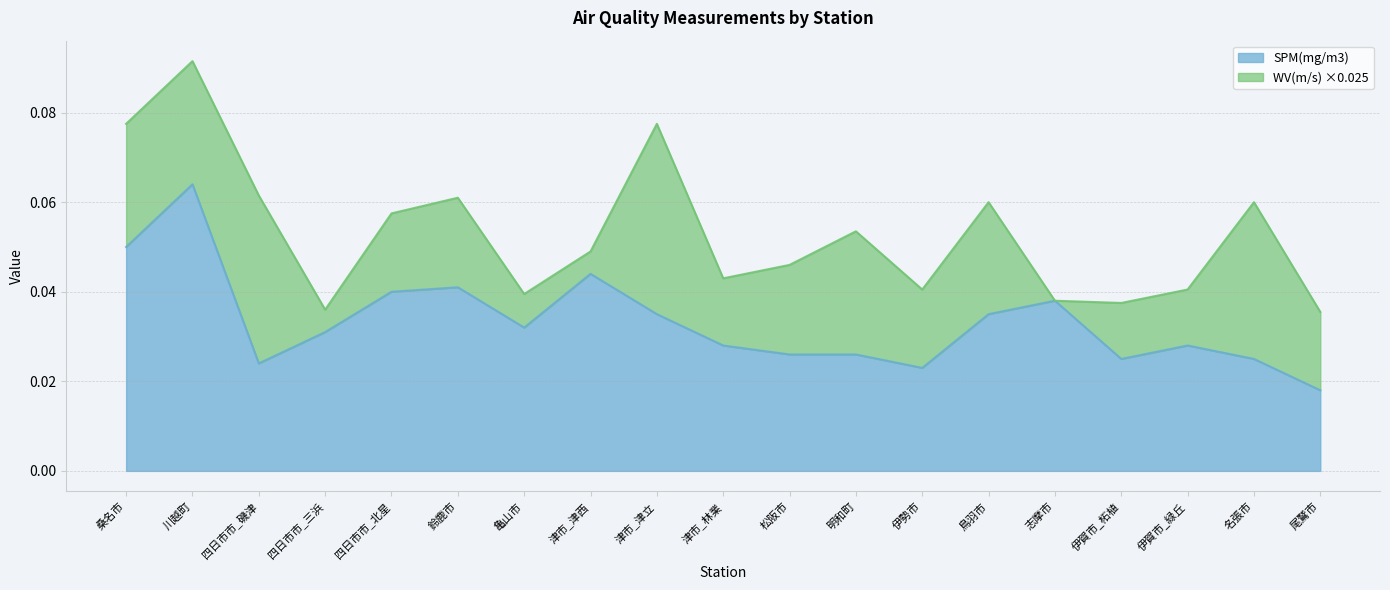

The value of SPM(mg/m3) at 鈴鹿市 is 0.1. True or false?

False